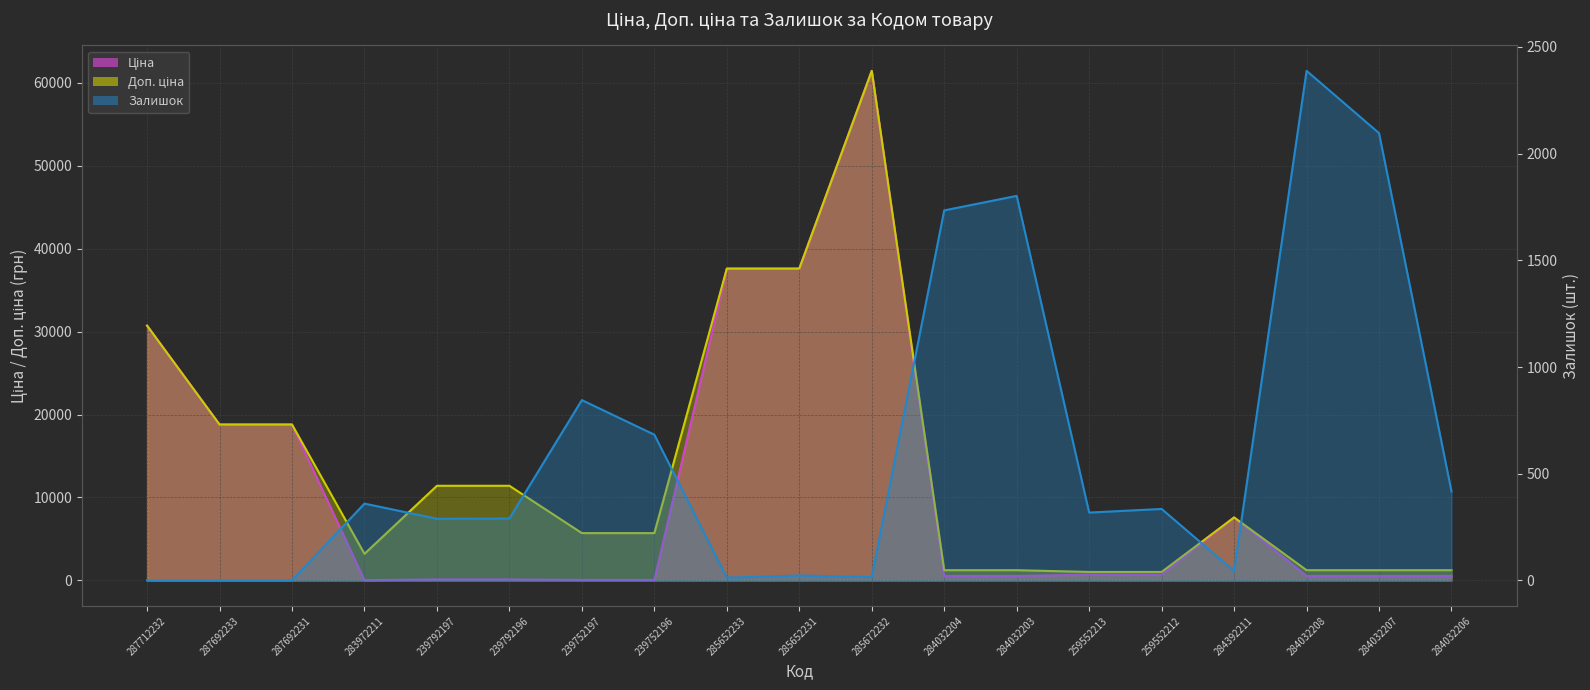

Which has a higher value, 285652233 or 283972211?

285652233